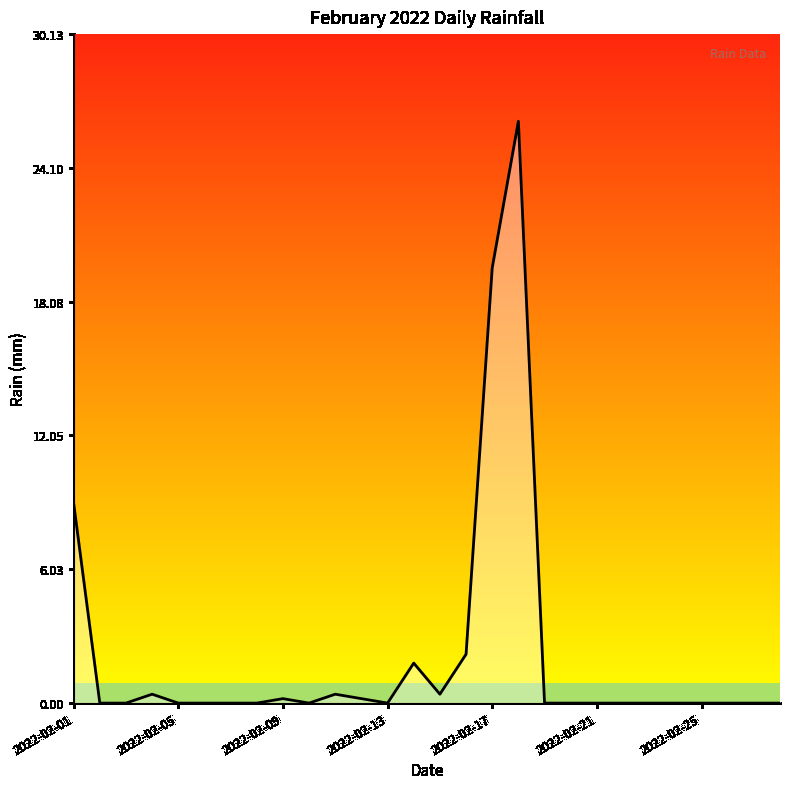

What is the greatest value displayed?

26.2